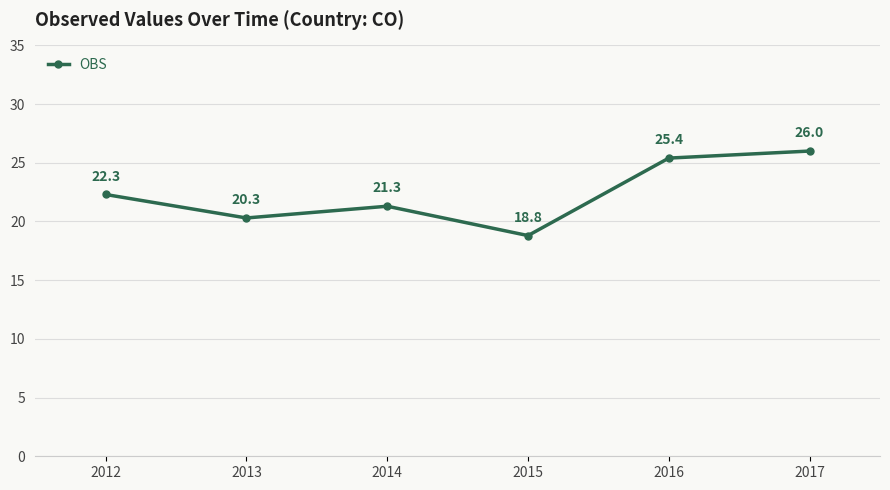

What is the change in value from 2014 to 2017?

+4.7